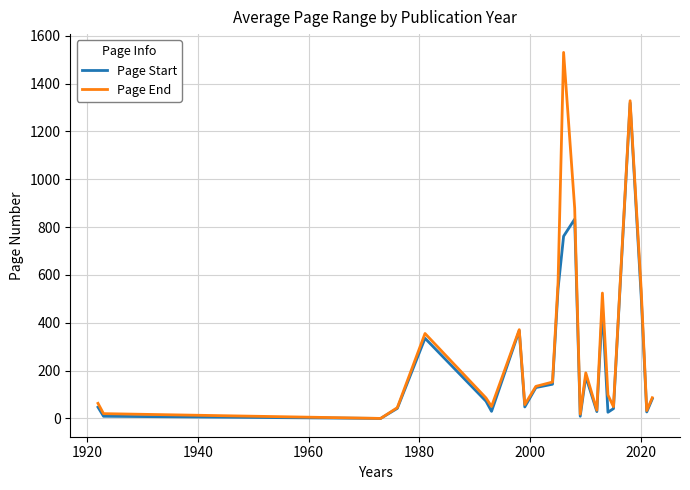

Which series has the largest range (max minus min)?

Page End